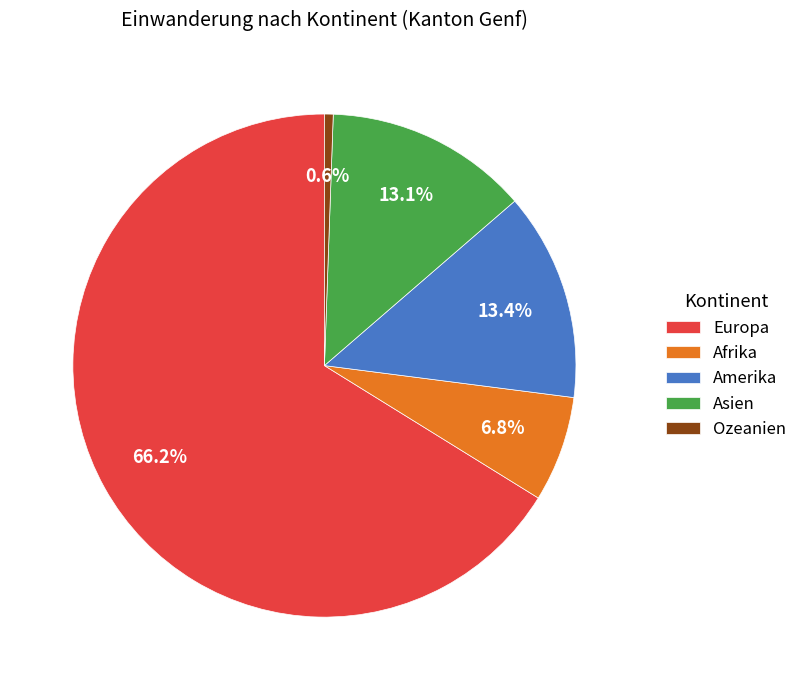

Is there a majority slice in this chart?

Yes